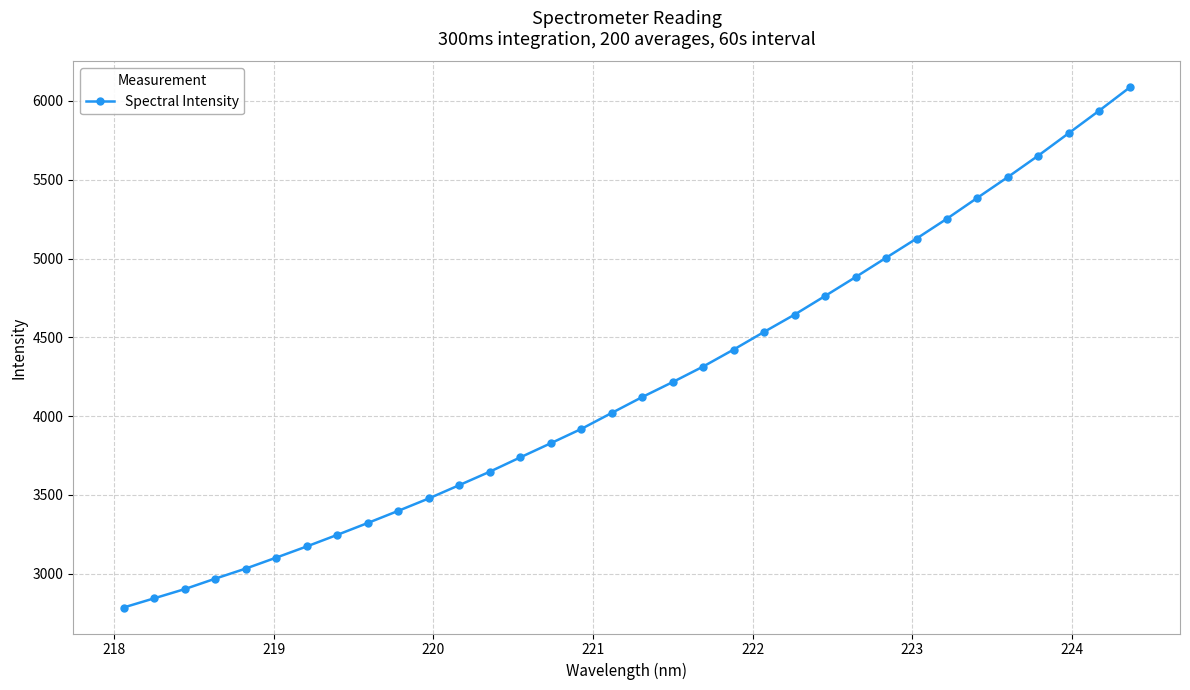

What is the maximum value shown in the chart?

6085.9